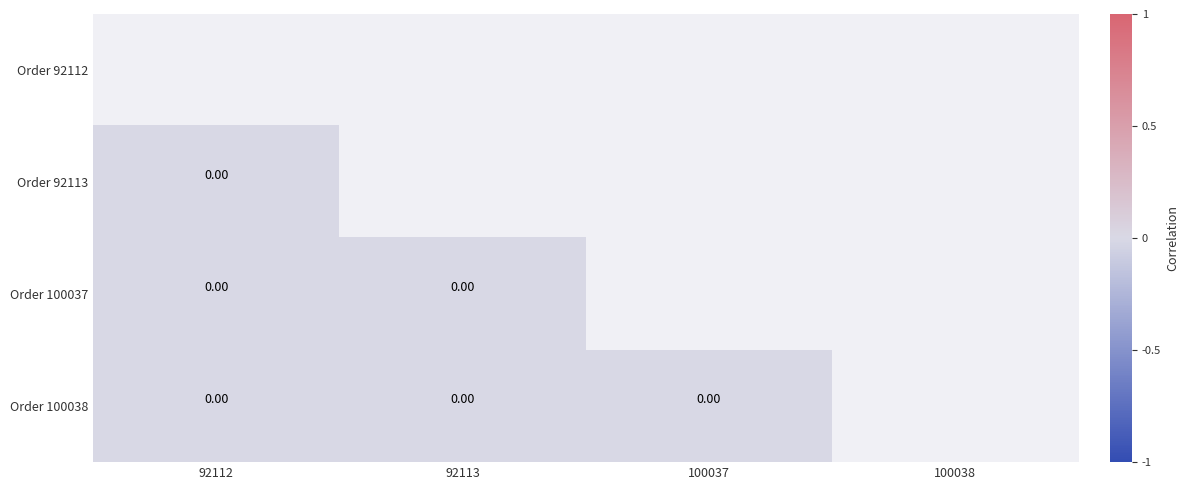

Between 92113 and 100037, which is larger?

100037